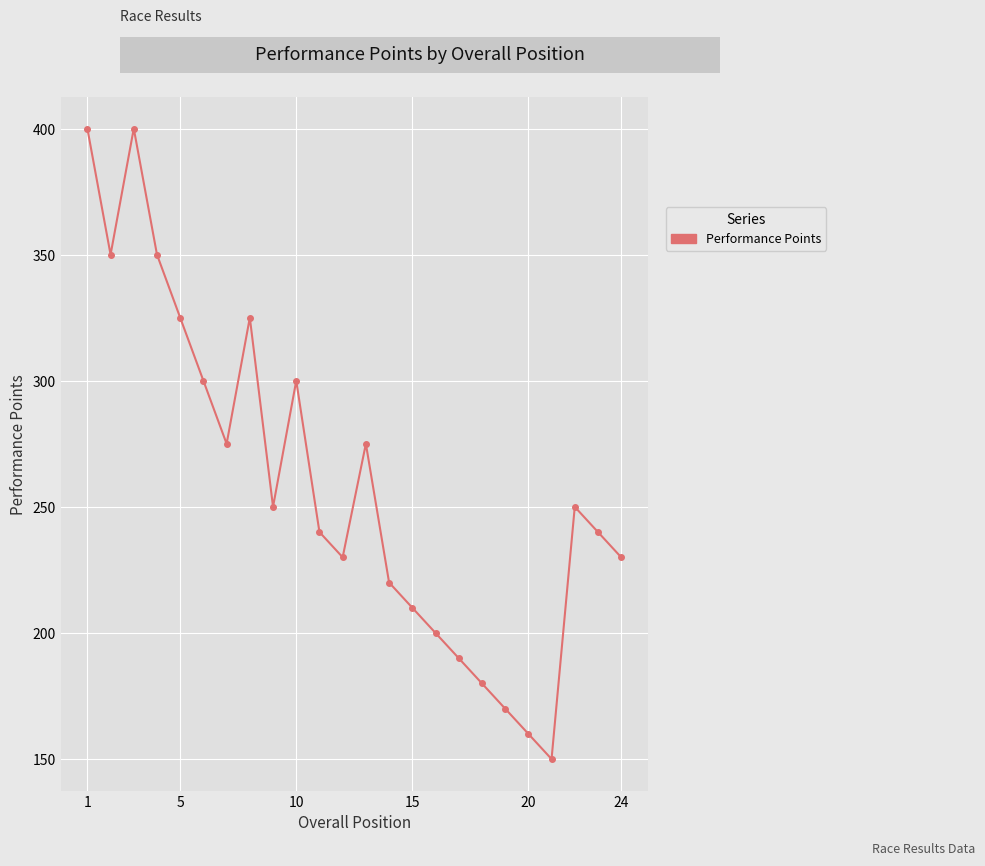

What is the value of the 18th point from the left?

180